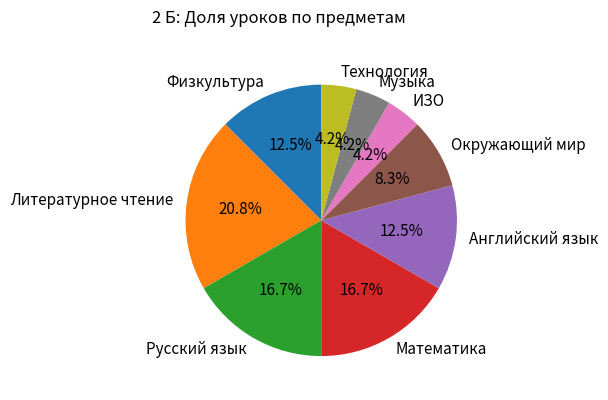

Is it true that Окружающий мир is 8% of the pie?

True